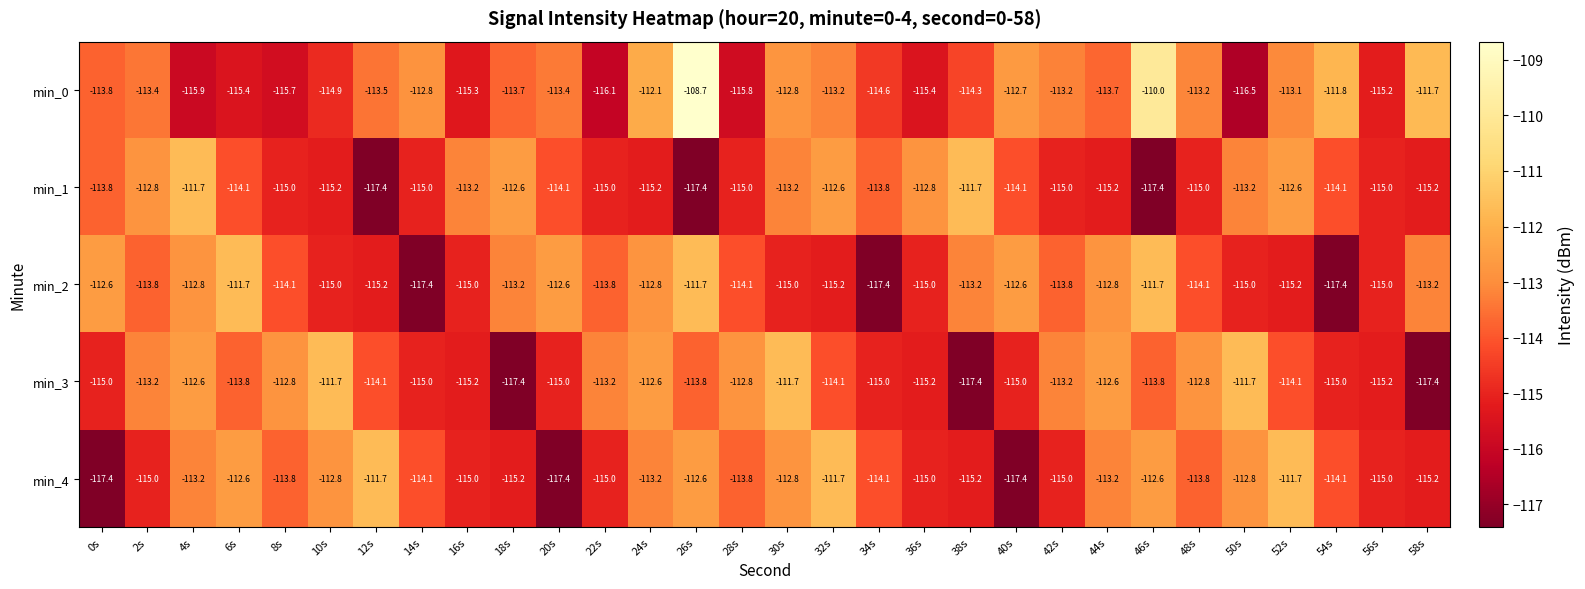

True or false: min_4 has a value of -160.5 at 44s.

False